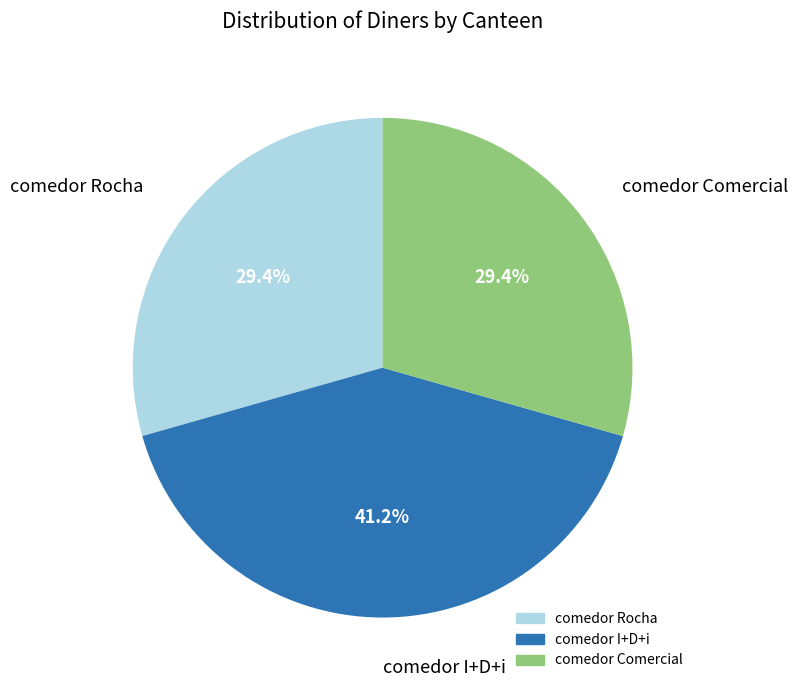

Does comedor Rocha account for over 50% of the chart?

No